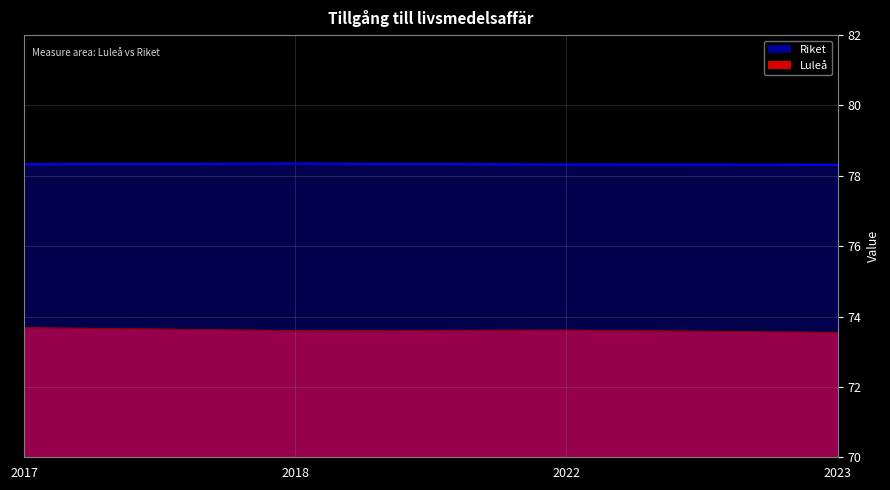

Where is the first local maximum for Riket?

2018